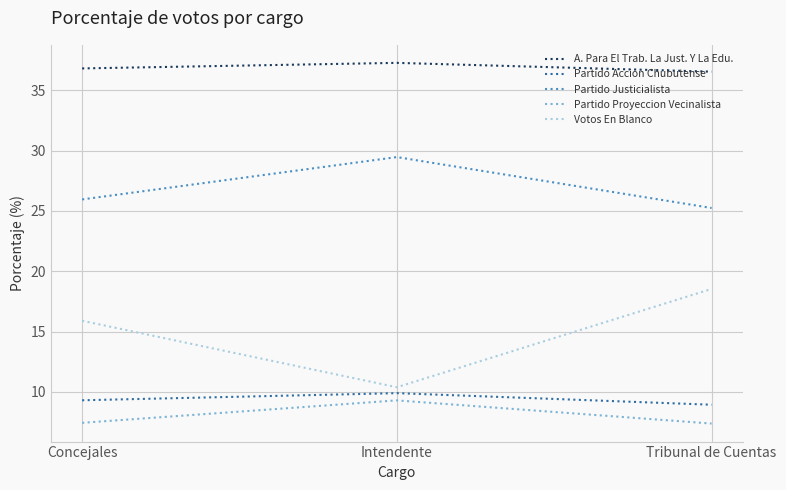

How many lines are shown in the chart?

5